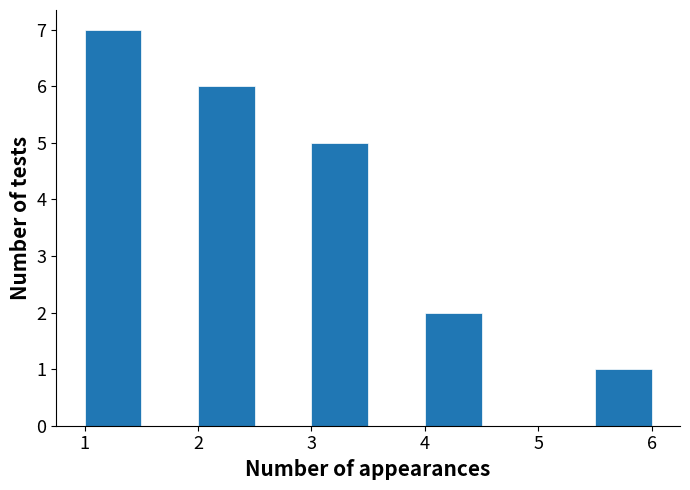

What is the height of the bar covering 3.0 to 3.5 on the x-axis? The values are not printed on the chart, so give them approximately, as read against the axis.

5